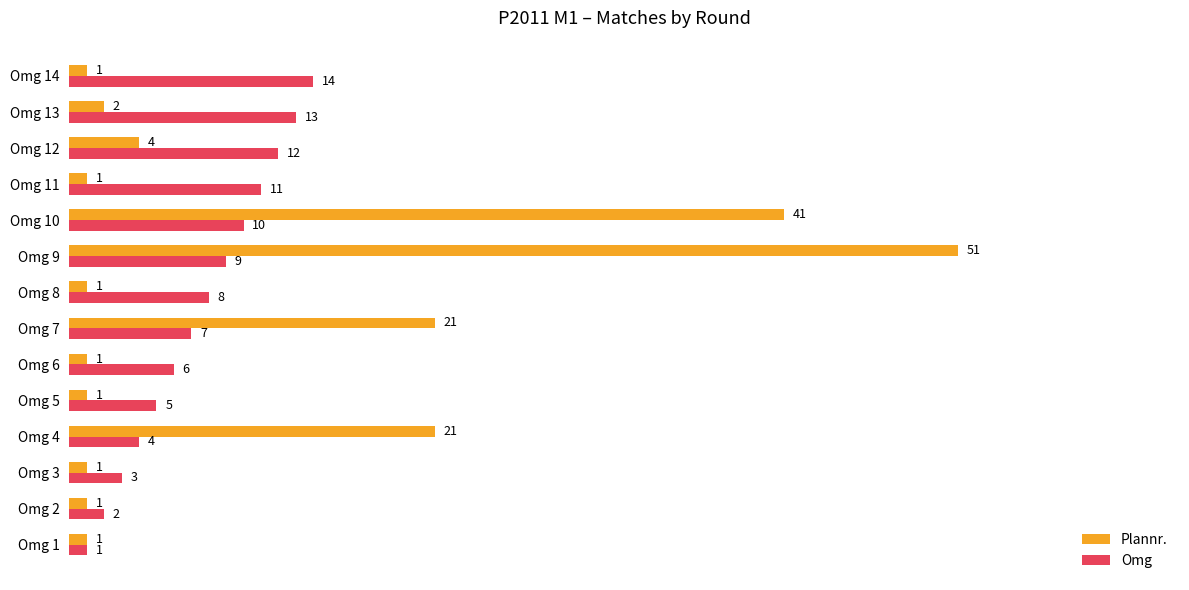

At which label is Omg closest to 7?

Omg 7